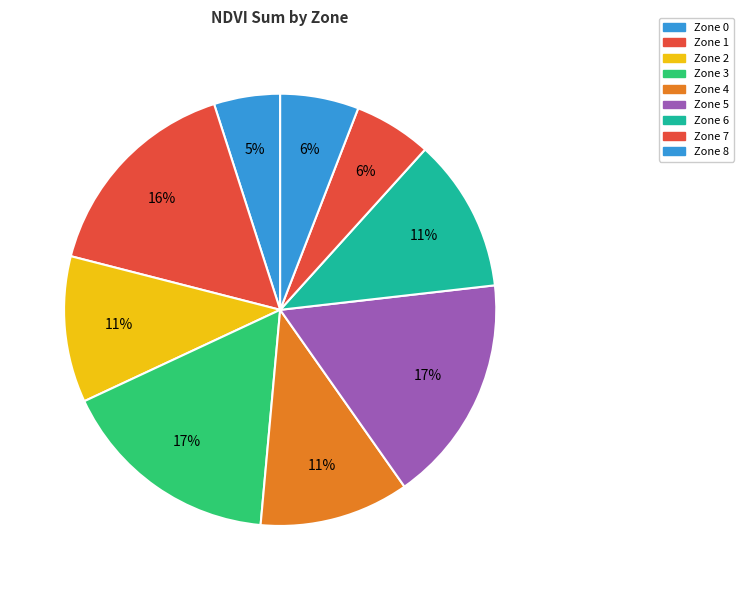

How many segments does this pie chart have?

9